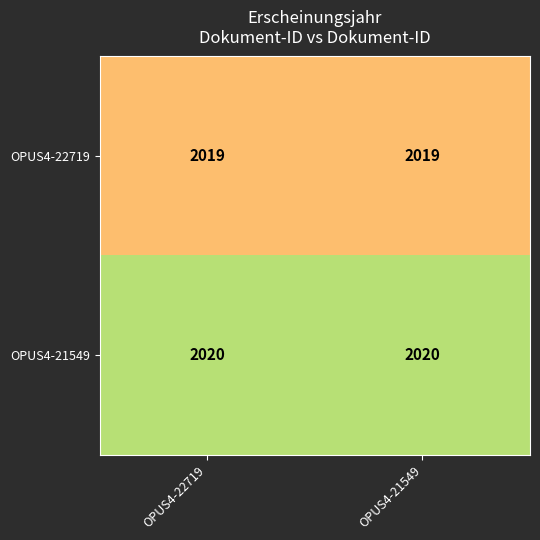

Which series has the largest total across all categories?

OPUS4-21549